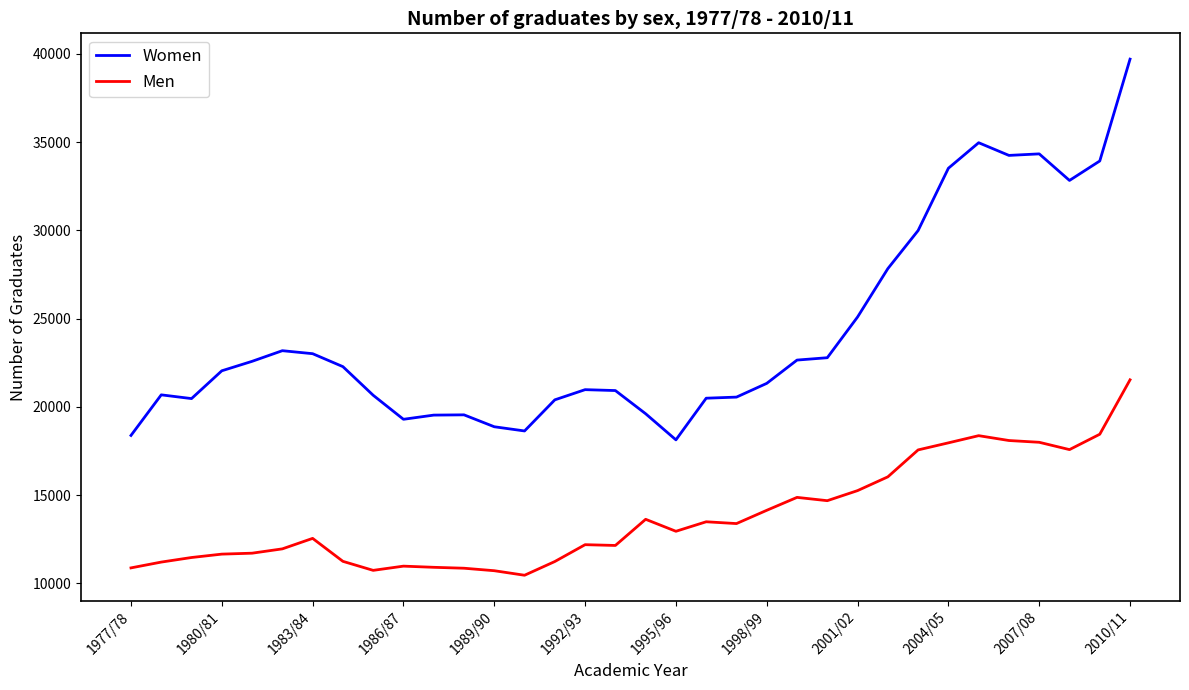

Which series has the largest range (max minus min)?

Women